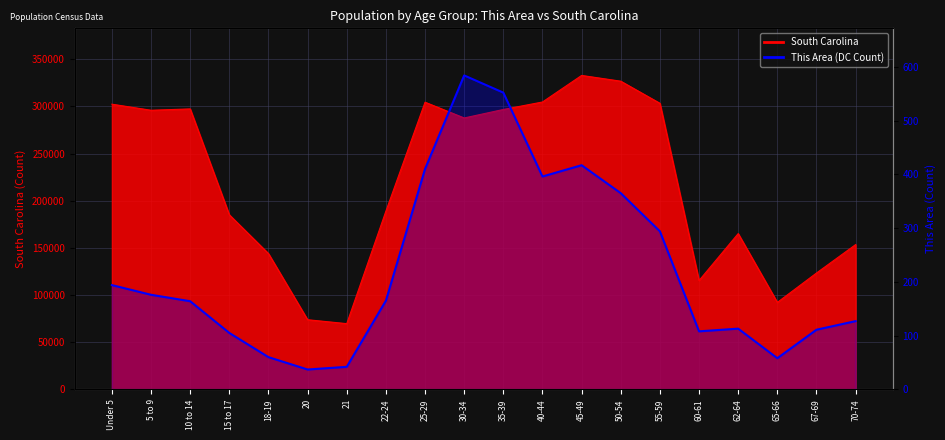

Is it true that the value at Under 5 is 309?

False